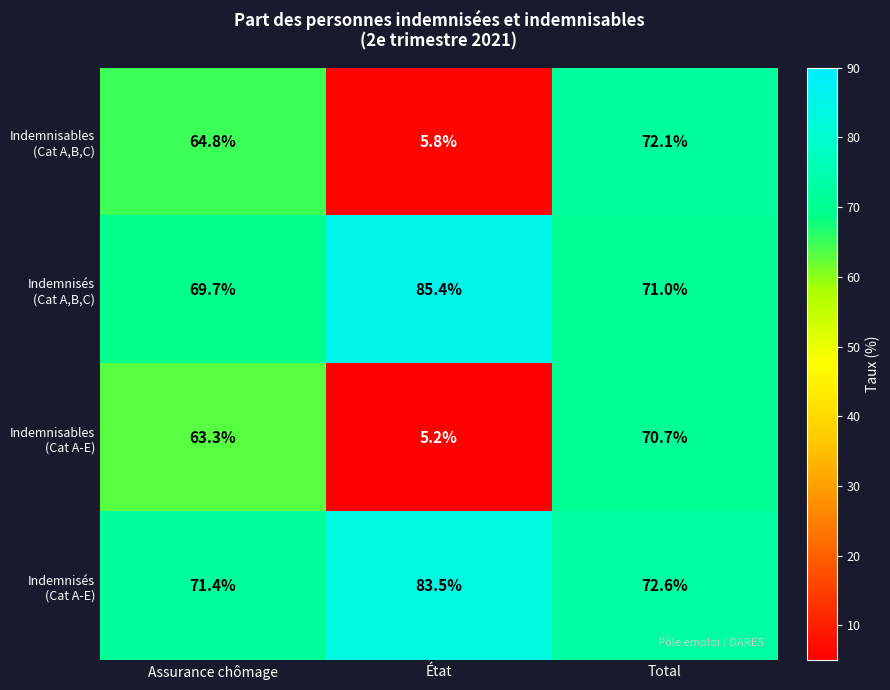

What is the spread (max minus min) of values at État?

80.2